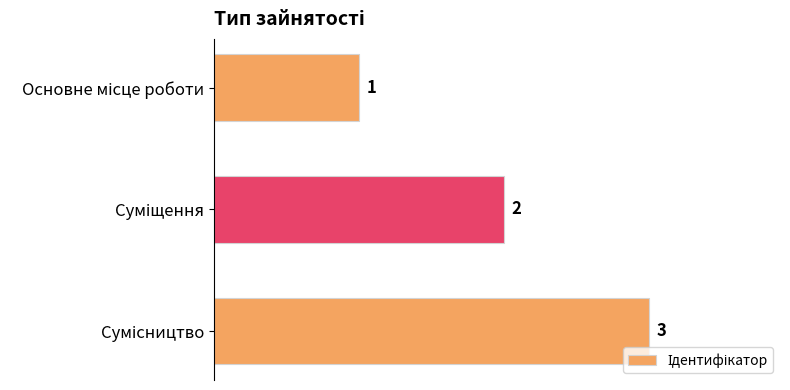

What is the sum of all values?

6